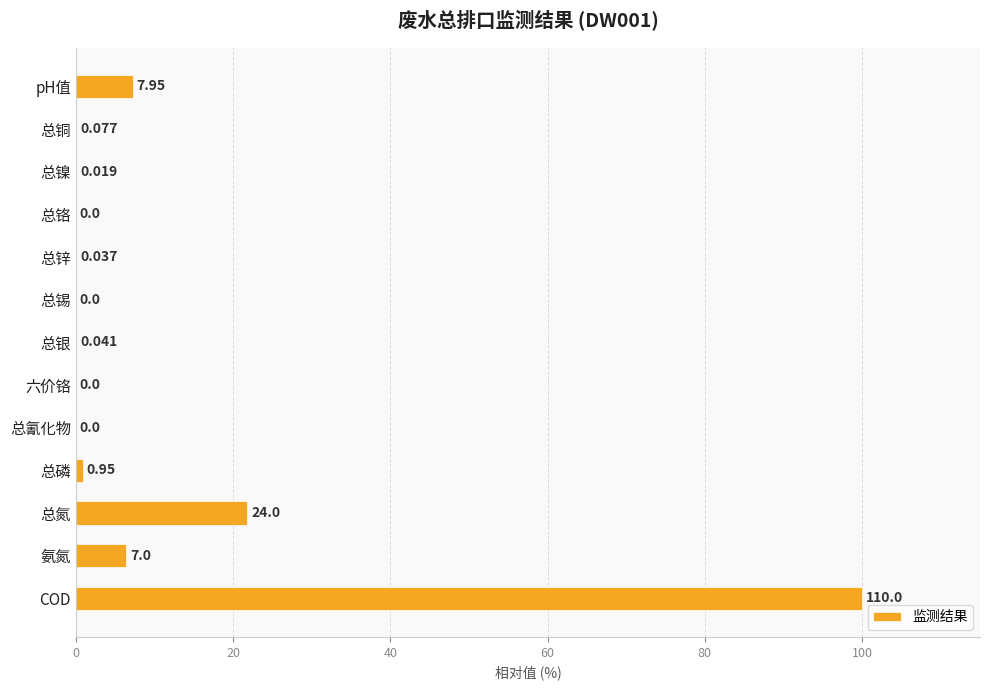

Which has a higher value, 总铜 or 氨氮?

氨氮